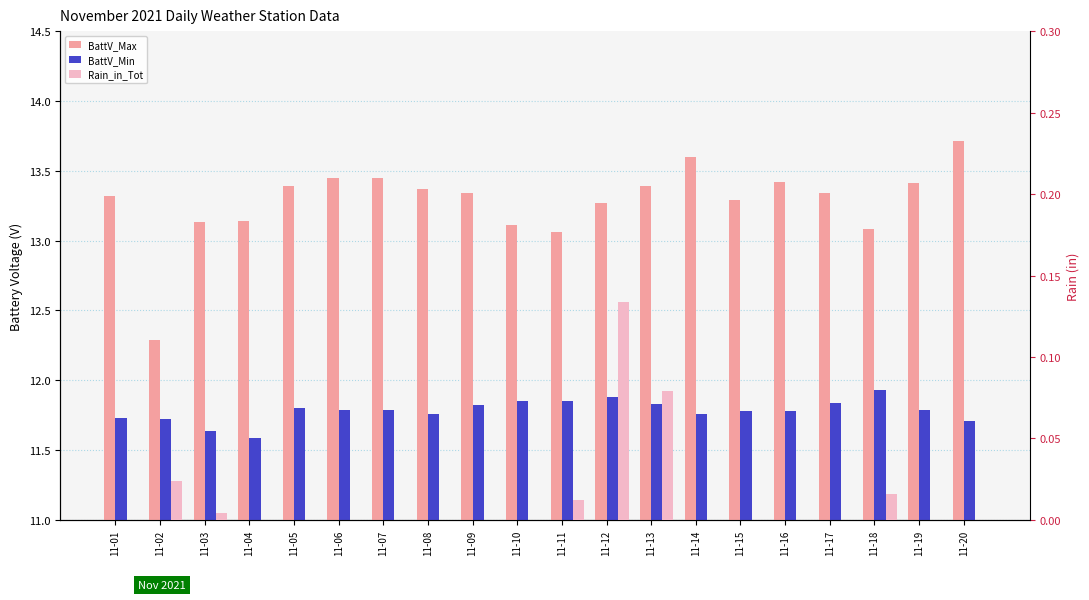

At which category is the sum across all series the highest?

11-20